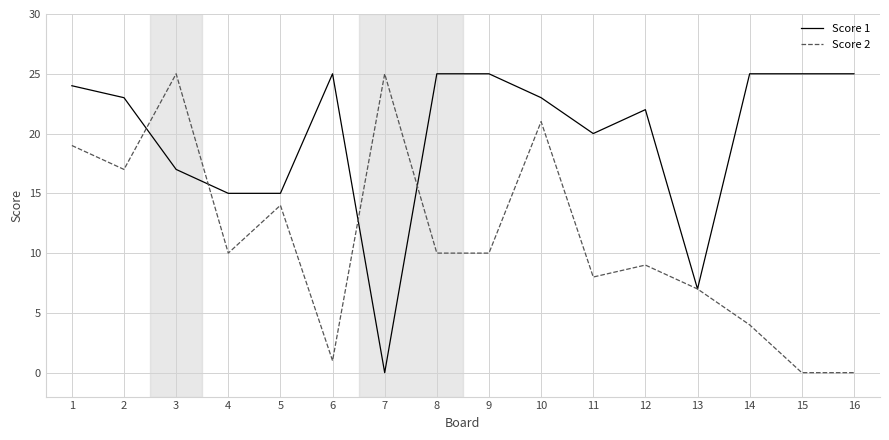

Which series changed the most between 5 and 8?

Score 1